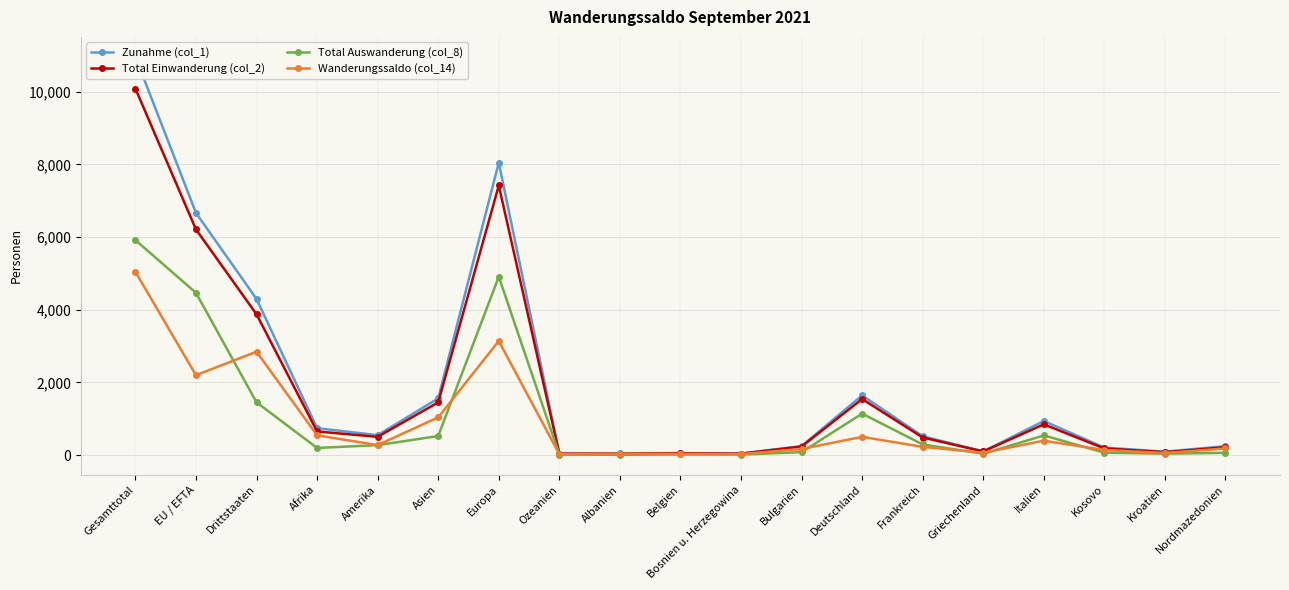

What is the spread (max minus min) of values at Drittstaaten?

2846